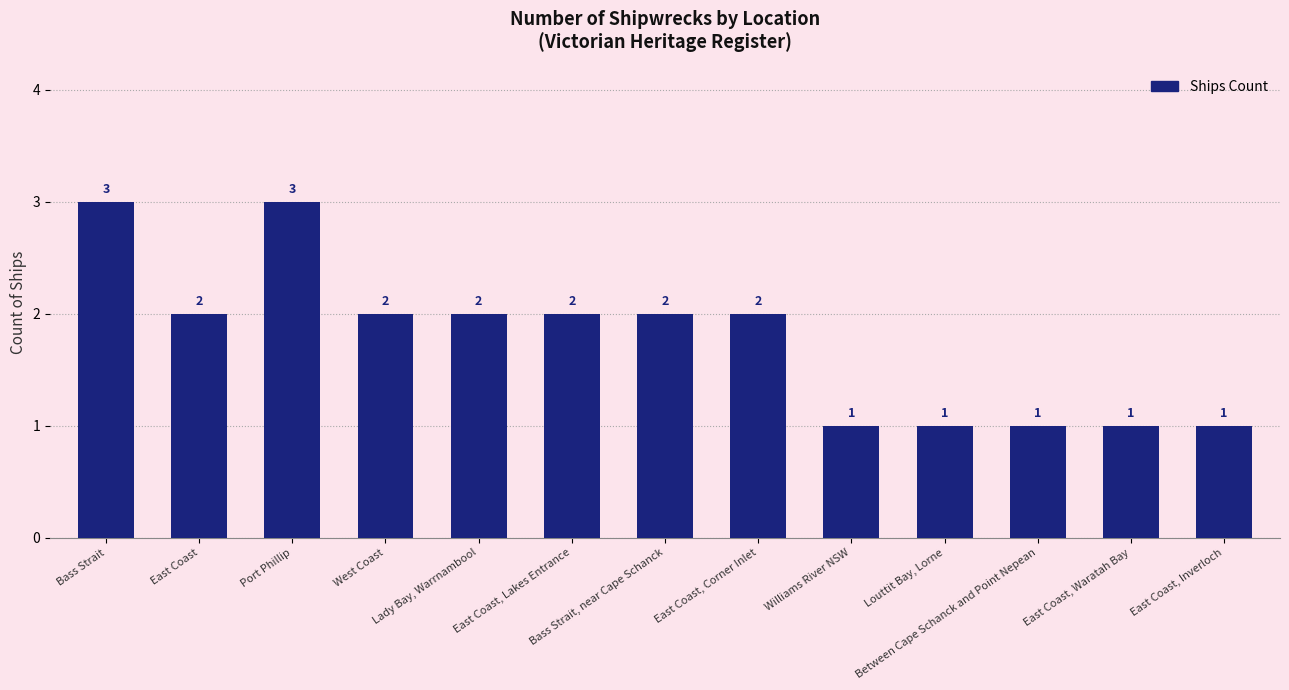

Reading left to right, what are all the values shown in this chart?

Bass Strait=3	East Coast=2	Port Phillip=3	West Coast=2	Lady Bay, Warrnambool=2	East Coast, Lakes Entrance=2	Bass Strait, near Cape Schanck=2	East Coast, Corner Inlet=2	Williams River NSW=1	Louttit Bay, Lorne=1	Between Cape Schanck and Point Nepean=1	East Coast, Waratah Bay=1	East Coast, Inverloch=1